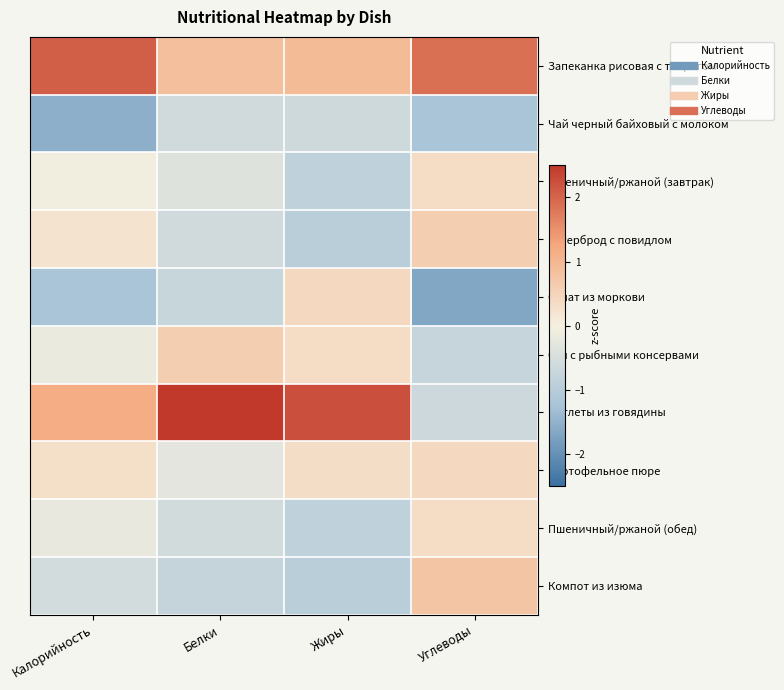

Reading right to left, extract all data points from this chart.

Запеканка рисовая с творогом: Углеводы=1.9	Жиры=0.9	Белки=0.8	Калорийность=2.1
Чай черный байховый с молоком: Углеводы=-1.2	Жиры=-0.6	Белки=-0.6	Калорийность=-1.6
Пшеничный/ржаной (завтрак): Углеводы=0.3	Жиры=-0.9	Белки=-0.4	Калорийность=-0.0
Бутерброд с повидлом: Углеводы=0.6	Жиры=-0.9	Белки=-0.6	Калорийность=0.2
Салат из моркови: Углеводы=-1.7	Жиры=0.4	Белки=-0.7	Калорийность=-1.2
Суп с рыбными консервами: Углеводы=-0.7	Жиры=0.3	Белки=0.6	Калорийность=-0.2
Котлеты из говядины: Углеводы=-0.7	Жиры=2.2	Белки=2.5	Калорийность=1.2
Картофельное пюре: Углеводы=0.4	Жиры=0.3	Белки=-0.3	Калорийность=0.3
Пшеничный/ржаной (обед): Углеводы=0.3	Жиры=-0.9	Белки=-0.6	Калорийность=-0.2
Компот из изюма: Углеводы=0.7	Жиры=-0.9	Белки=-0.8	Калорийность=-0.6